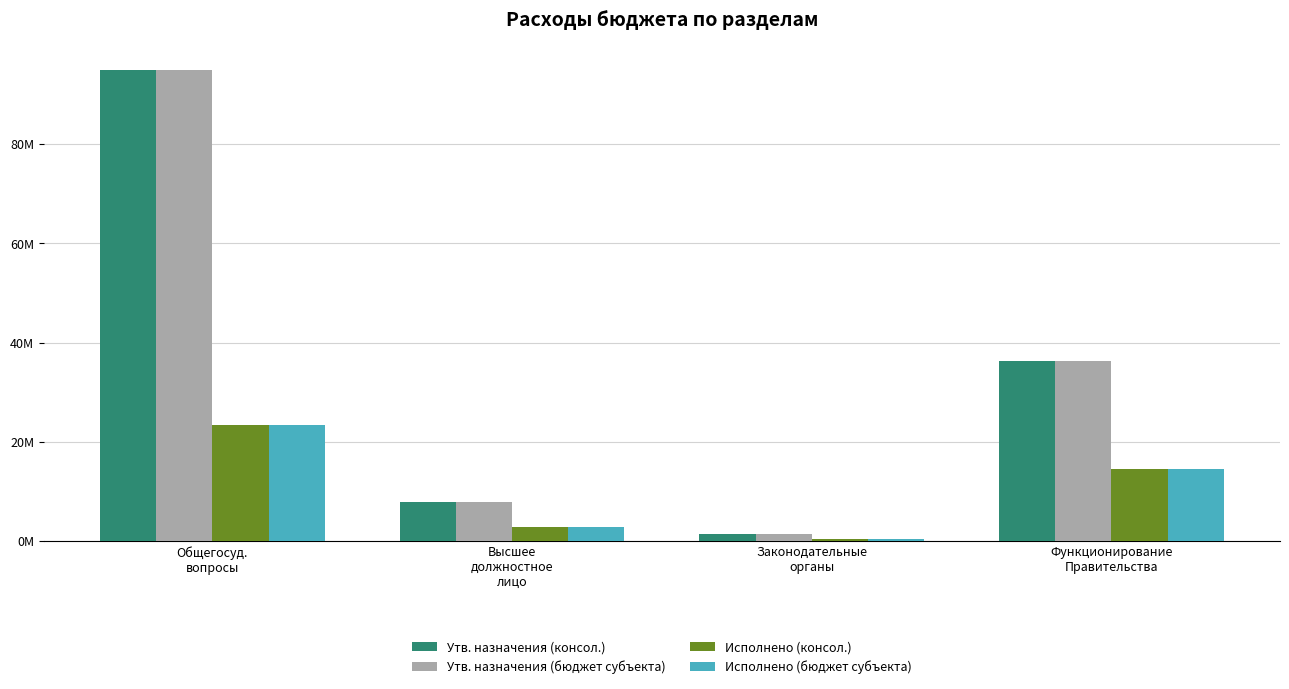

Rank the series at Функционирование
Правительства from lowest to highest value.

Исполнено (консол.), Исполнено (бюджет субъекта), Утв. назначения (консол.), Утв. назначения (бюджет субъекта)